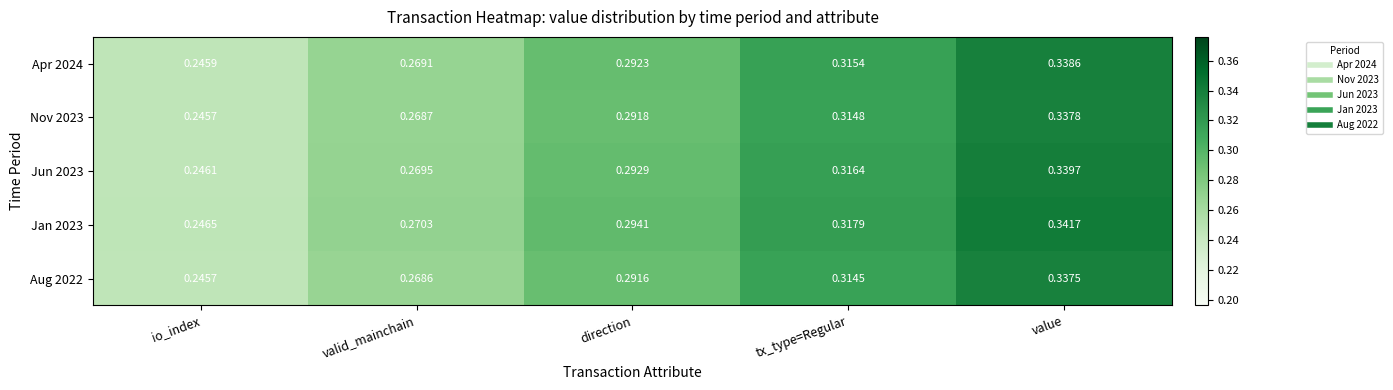

At tx_type=Regular, list the series in order from smallest to largest.

Aug 2022, Nov 2023, Apr 2024, Jun 2023, Jan 2023